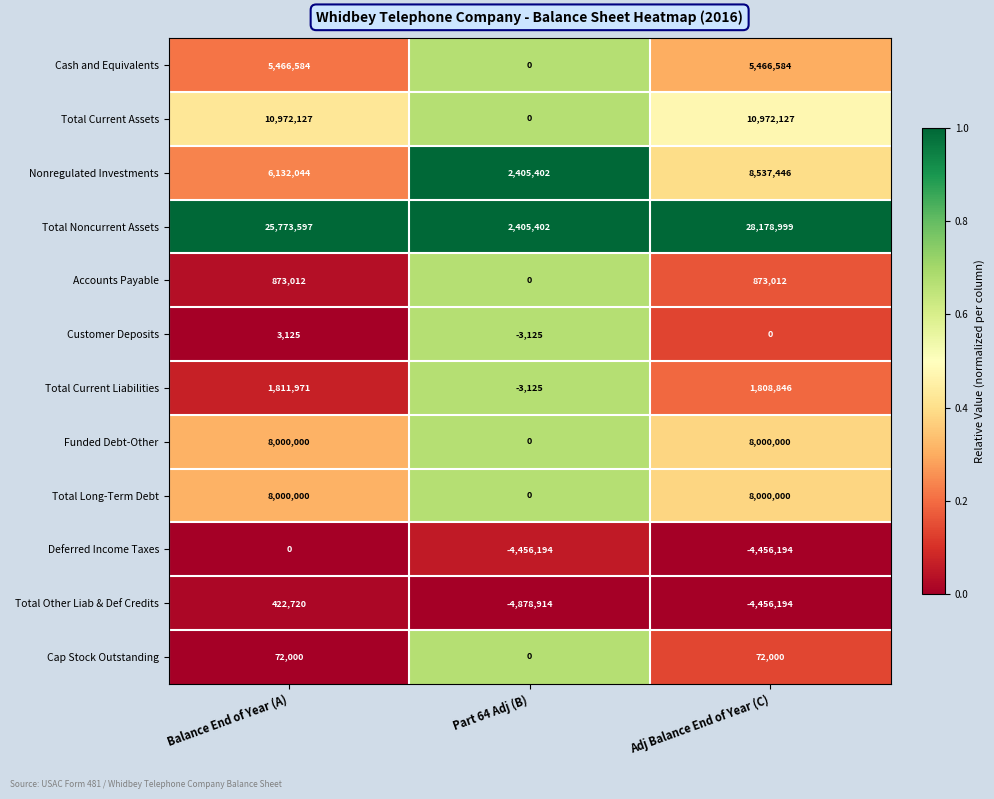

Count the Customer Deposits values in the range -3125 to 3125.

3